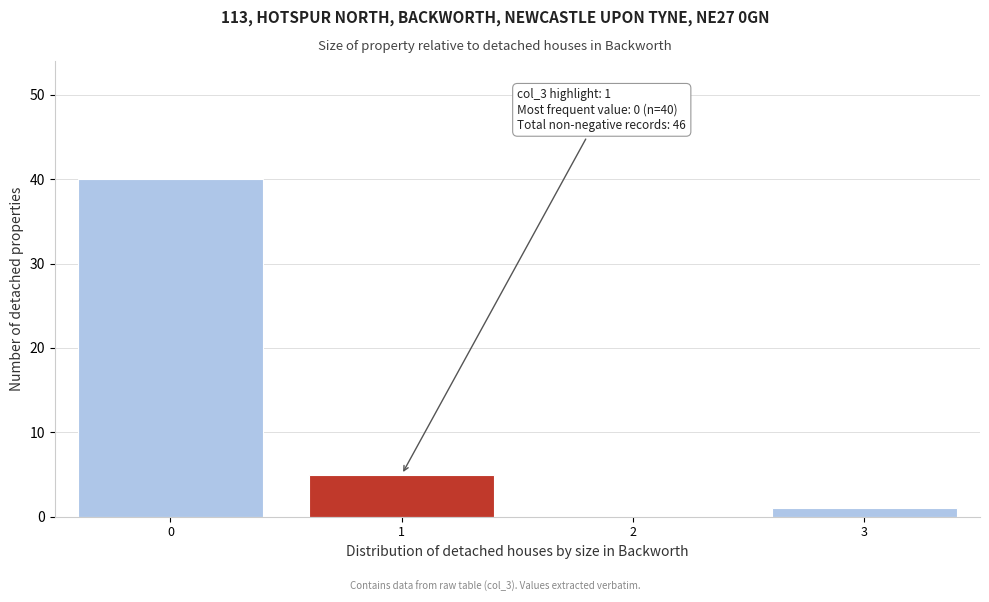

Over which range of the x-axis is the bar tallest?

-0.5 to 0.5